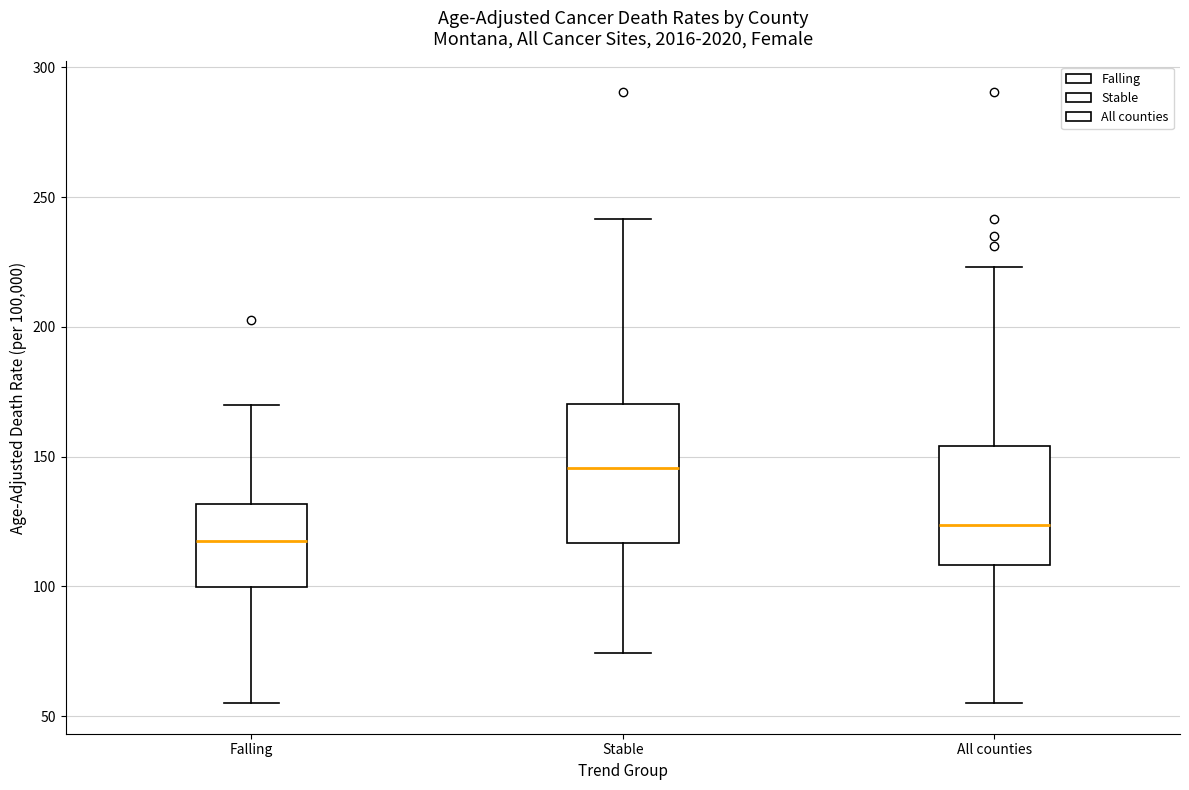

Reading left to right, transcribe this box plot: for each box, give where its median line is, the range the box spans, and where its two whiskers end, as read against the y-axis. The values are not printed on the chart, so give them approximately, as read against the axis.

Falling: median 115, box 100 to 130, whiskers 55 to 170
Stable: median 145, box 115 to 170, whiskers 75 to 240
All counties: median 125, box 110 to 155, whiskers 55 to 225